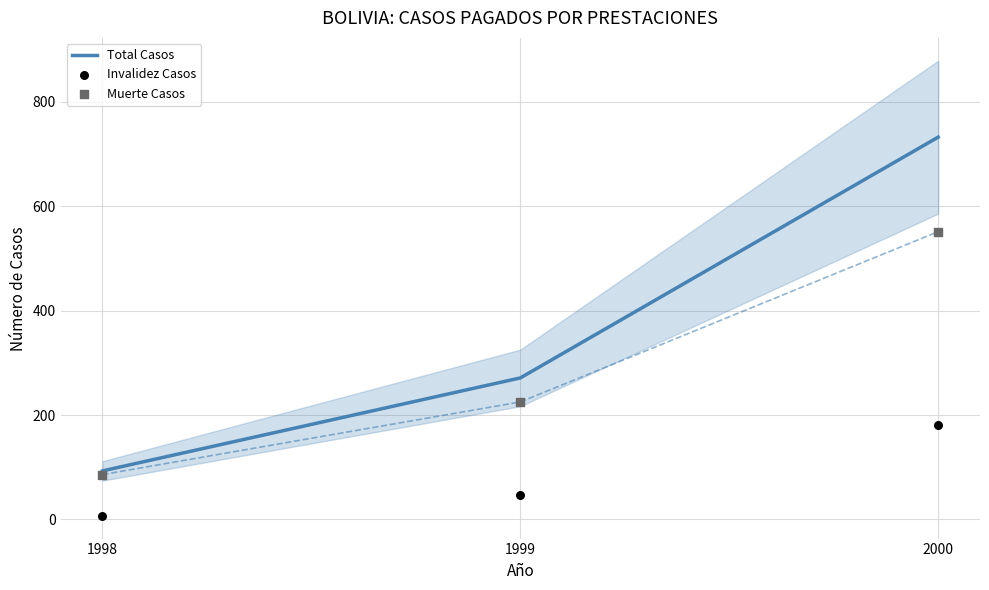

What are all the series names shown in the legend?

Total Casos, Invalidez Casos, Muerte Casos